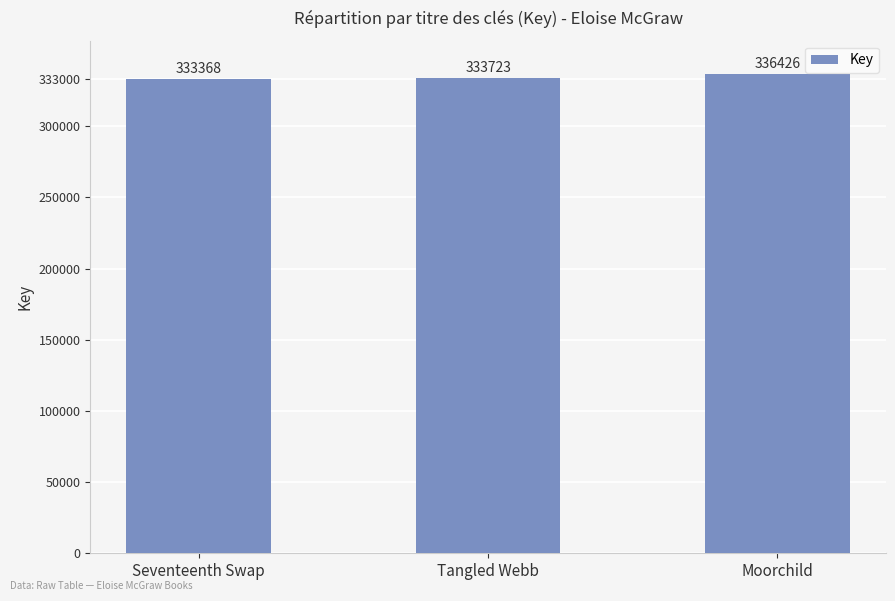

Is it true that the value at Seventeenth Swap is 140844?

False